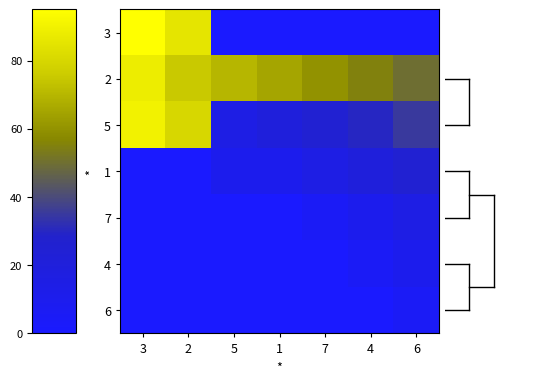

Which label corresponds to the smallest value in the chart?

5